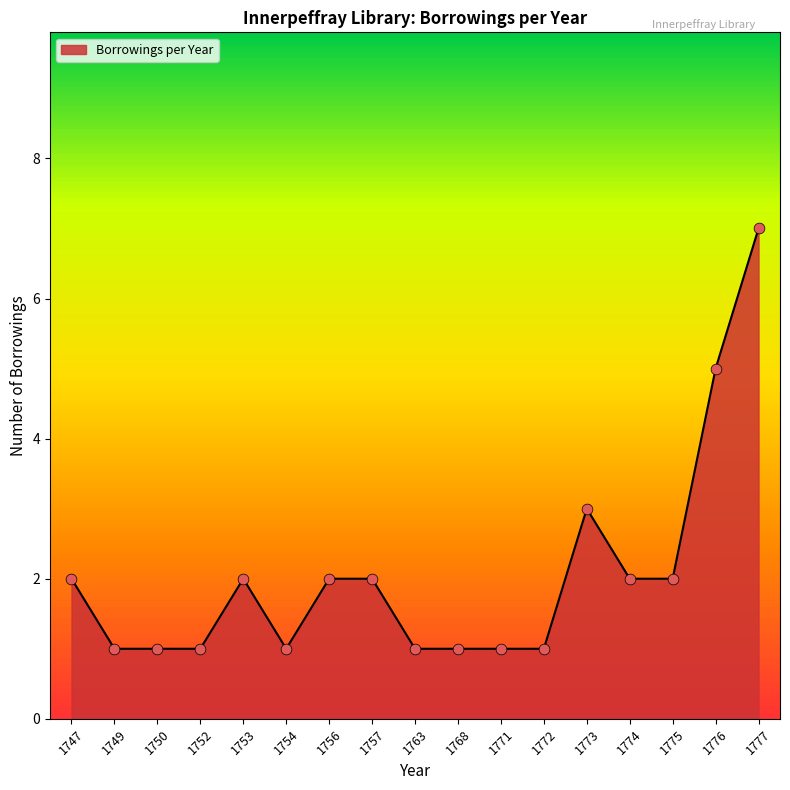

What is the ratio of the value at 1753 to the value at 1757?

1.0